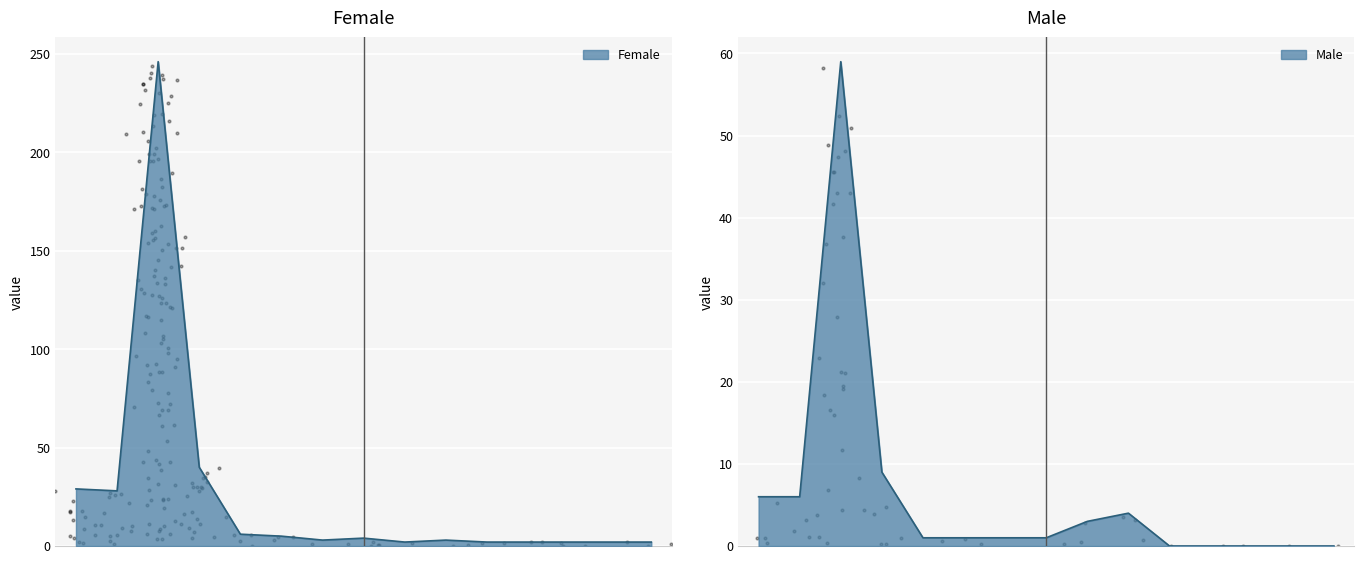

Which series has the largest total across all categories?

Female